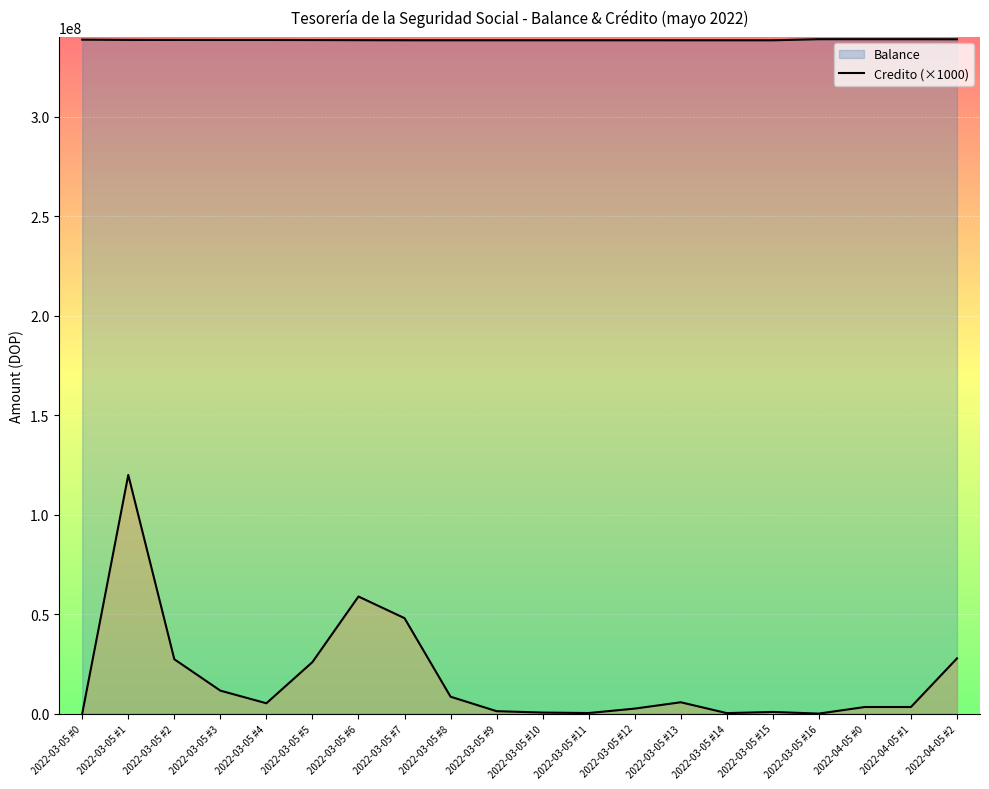

True or false: Credito and Balance cross at least once.

False